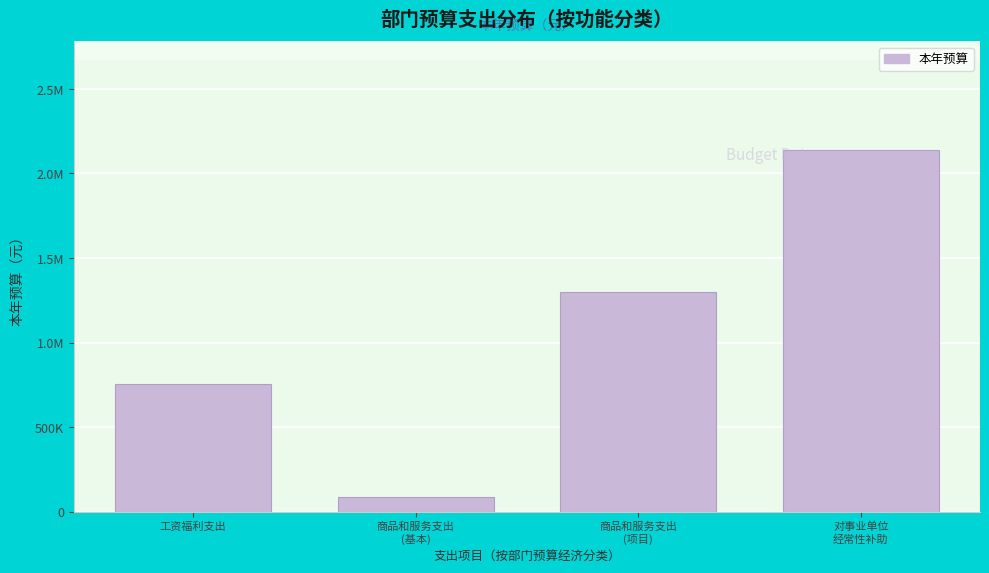

Are the bars horizontal?

No